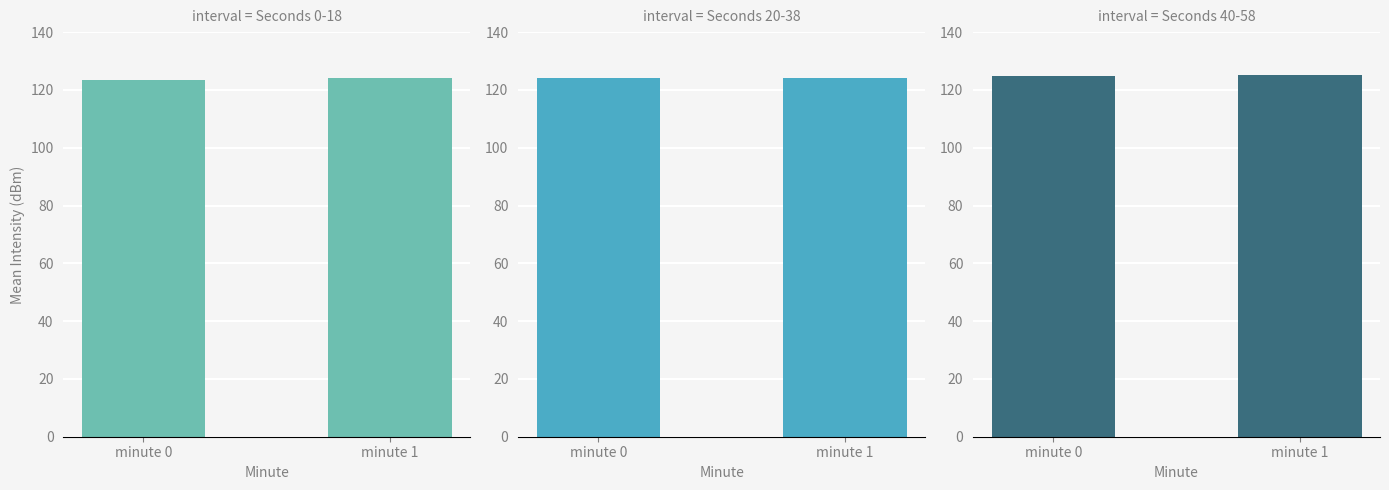

Rank the series by their average value, from highest to lowest.

Seconds 40-58, Seconds 20-38, Seconds 0-18